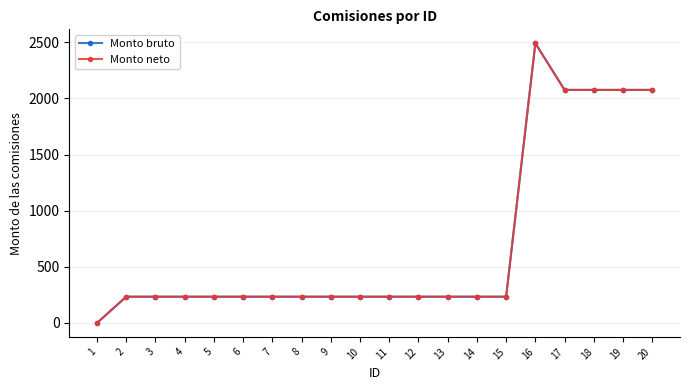

Is this an area chart (filled region under the line)?

No